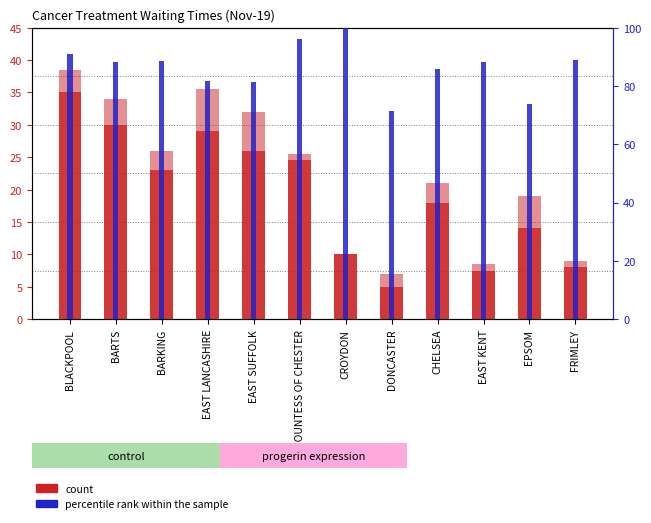

At how many categories does at least one series exceed 18?

6